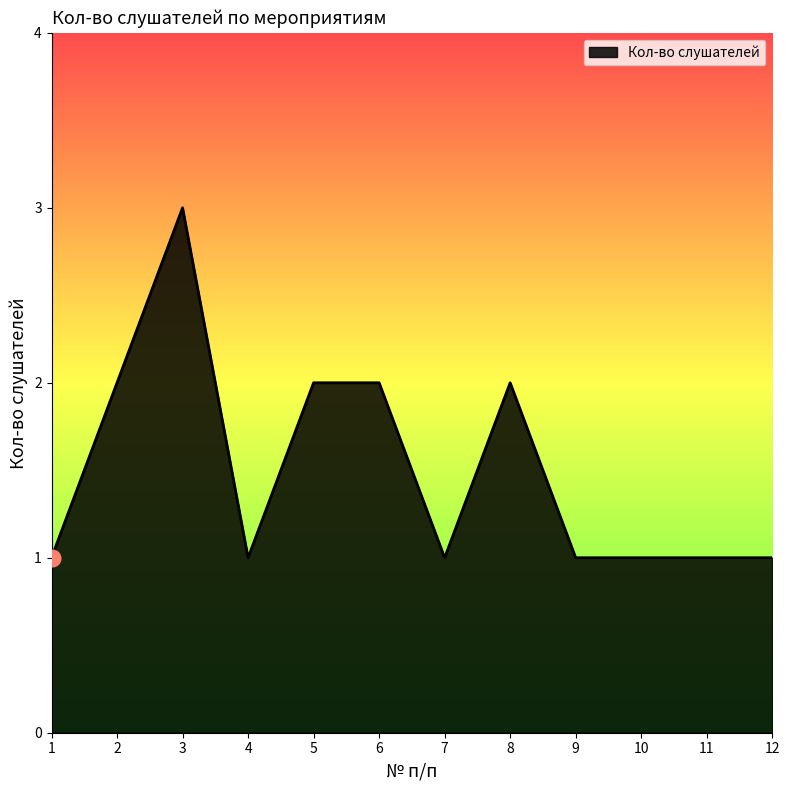

What is the difference between the maximum and minimum values?

2